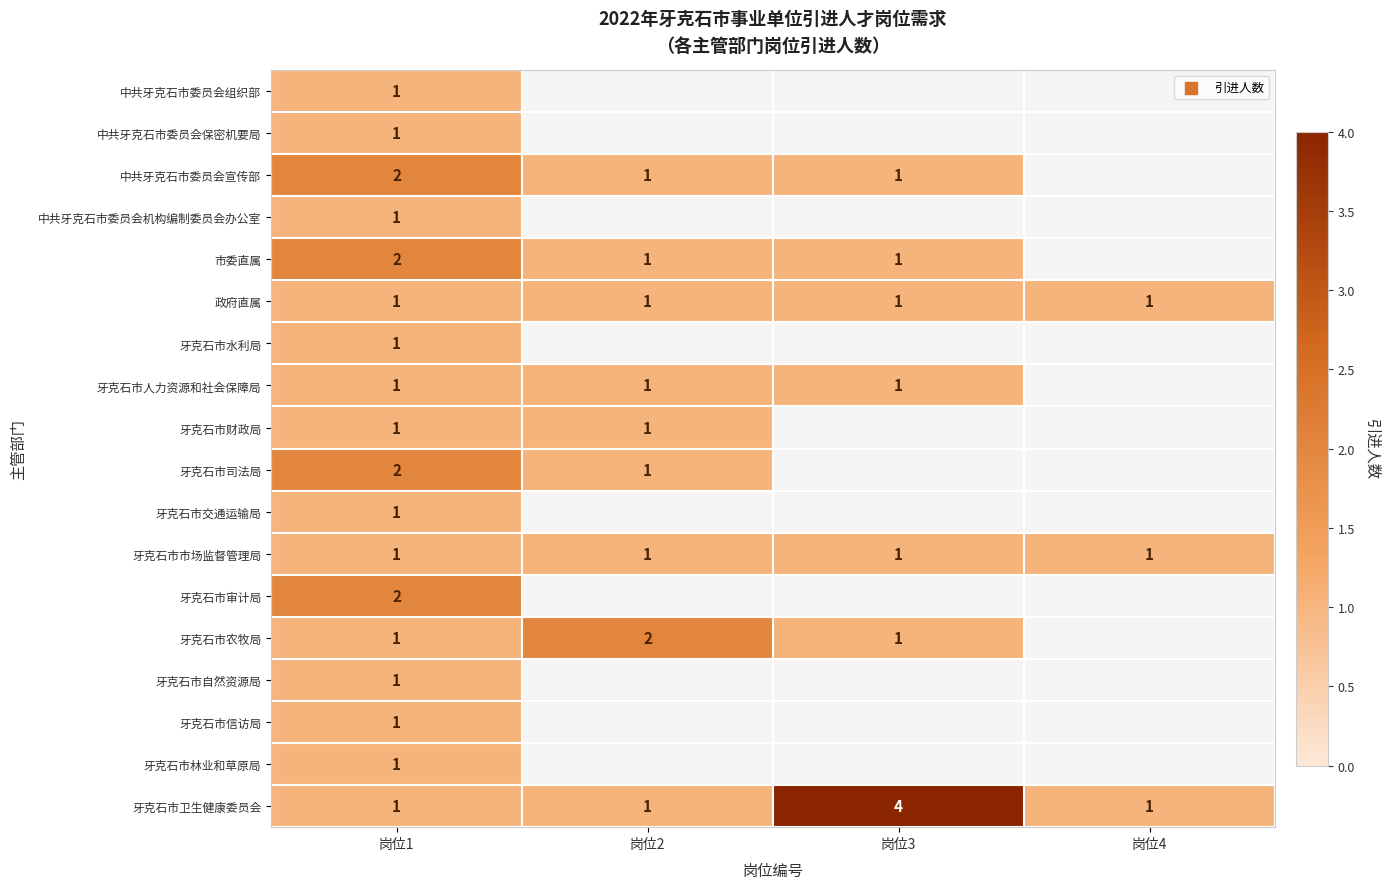

Is it true that 牙克石市卫生健康委员会 equals 2 at 岗位3?

False